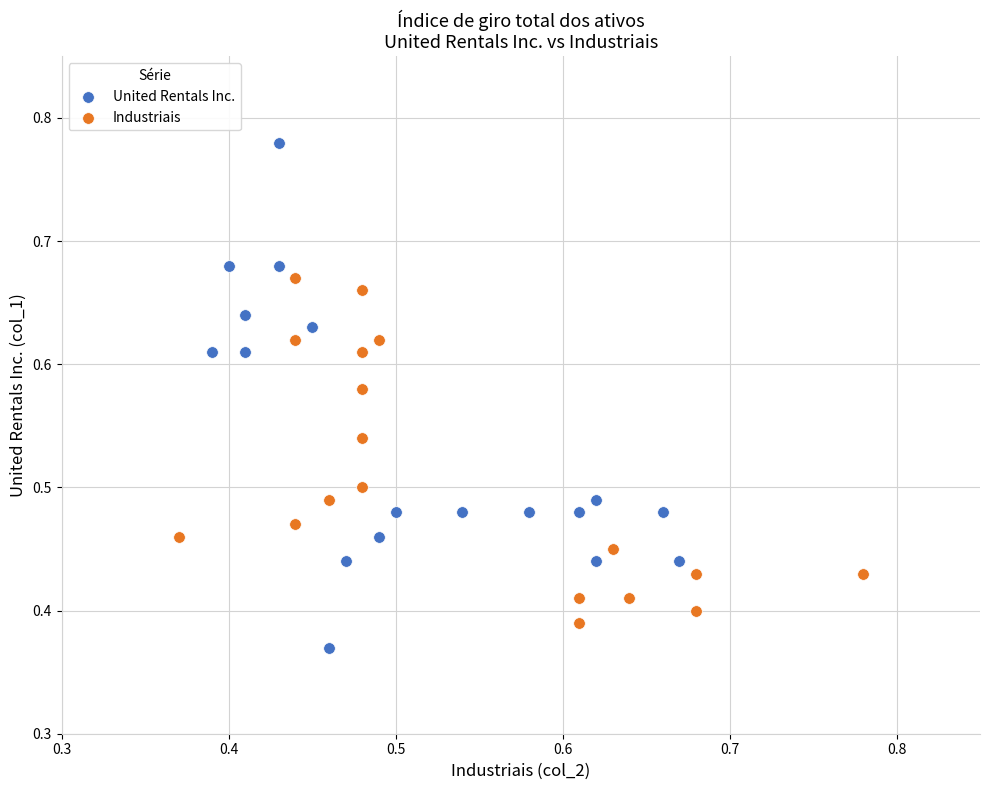

Which series has the widest spread of Y values?

United Rentals Inc.